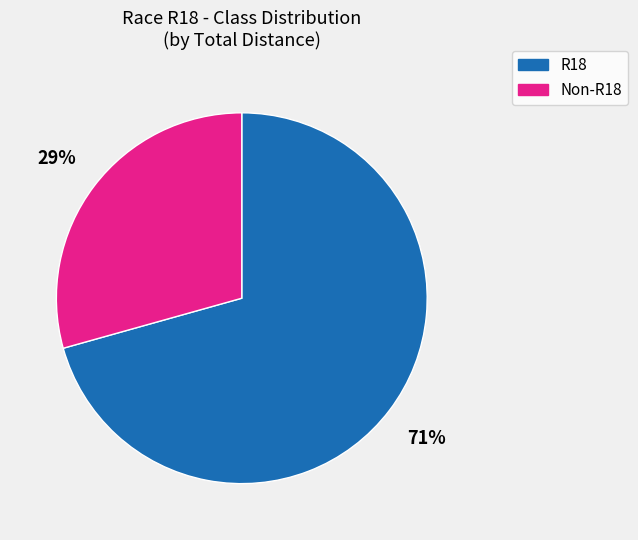

Is there a majority slice in this chart?

Yes